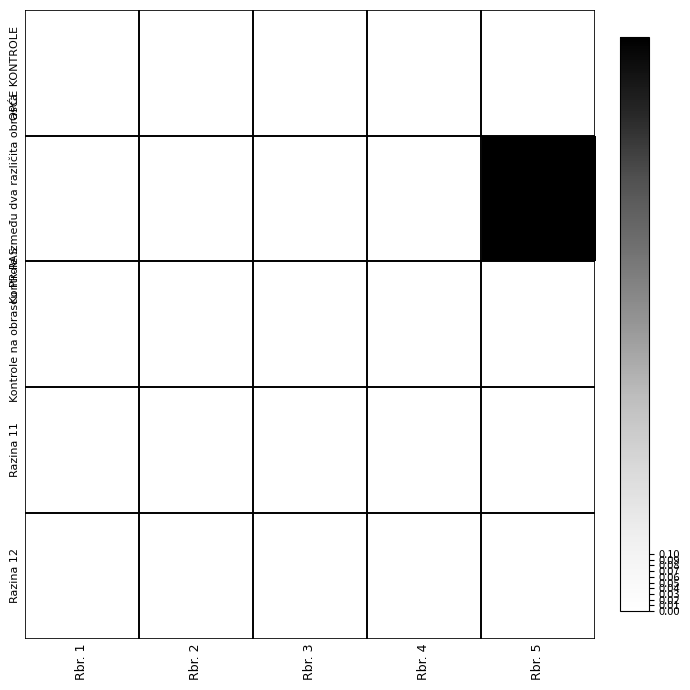

Which series has the largest range (max minus min)?

Kontrole između dva različita obrasca